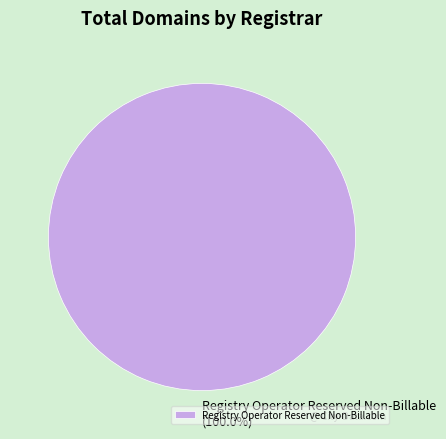

Which slice represents more than half of the pie?

Registry Operator Reserved Non-Billable